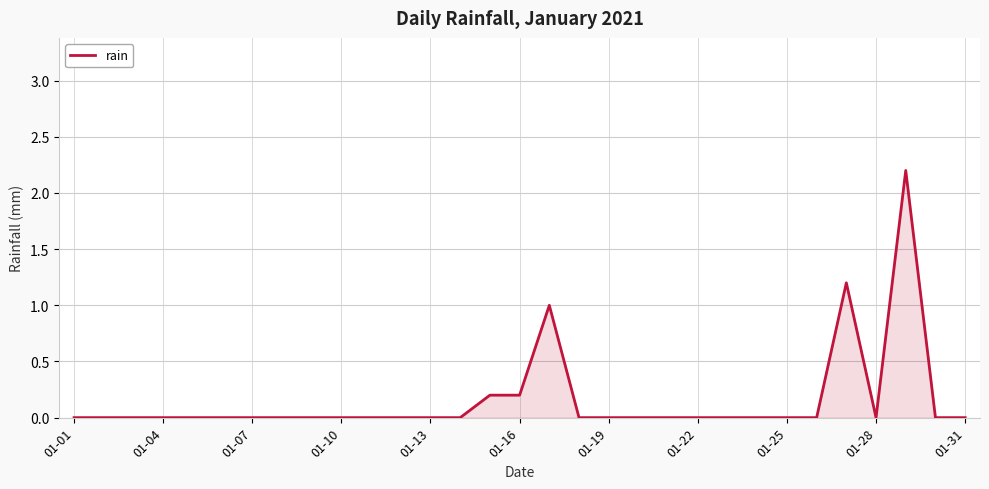

What is the greatest value displayed?

2.2